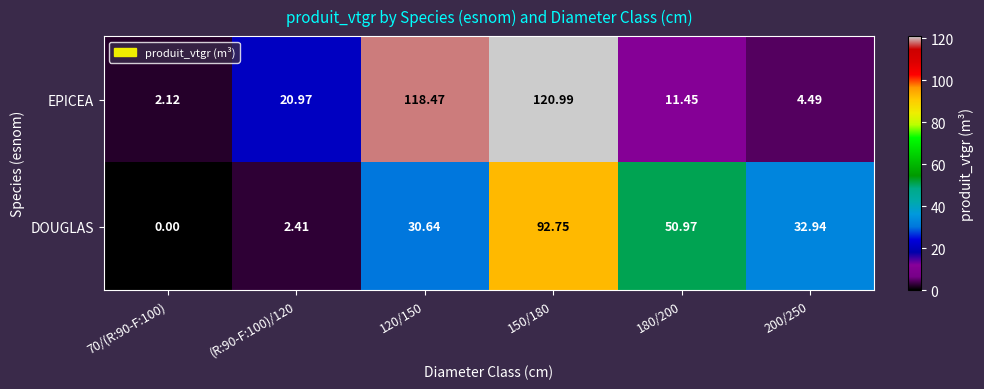

Which series has the largest range (max minus min)?

EPICEA